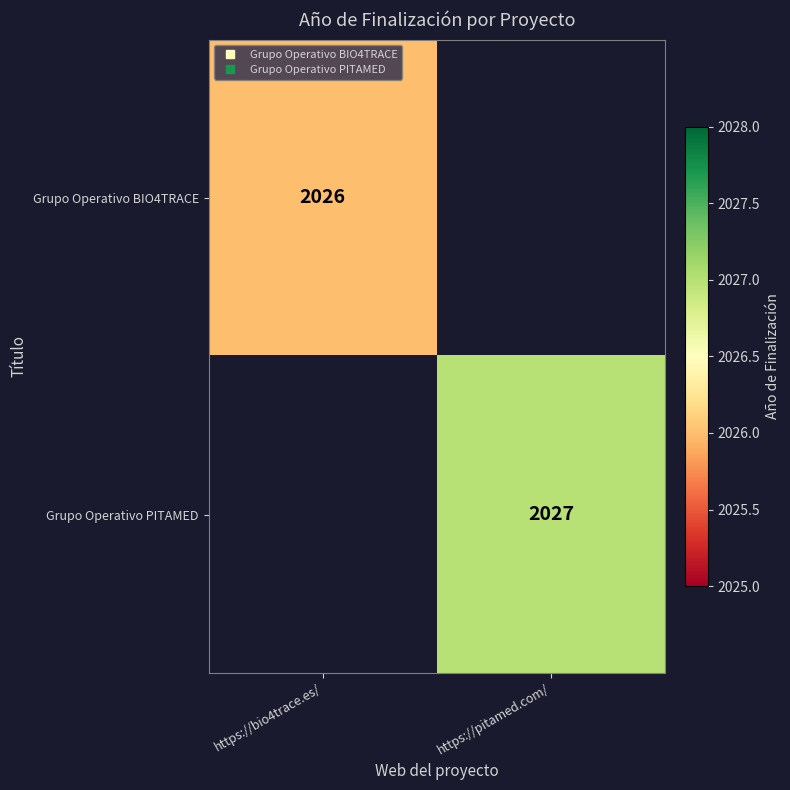

True or false: Grupo Operativo PITAMED has a value of 2879 at https://pitamed.com/.

False